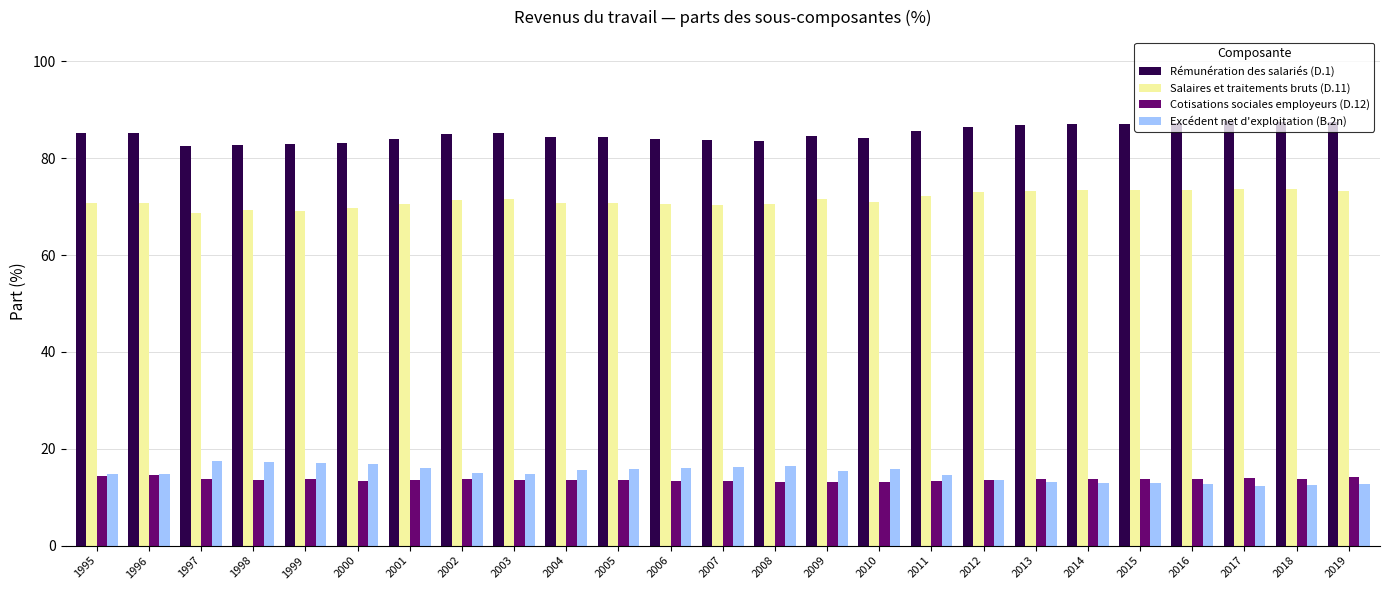

The value of Rémunération des salariés (D.1) at 2017 is 23.6. True or false?

False